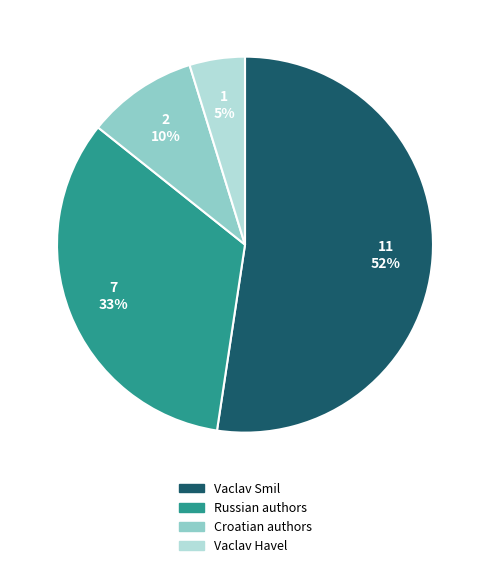

Is there a majority slice in this chart?

Yes